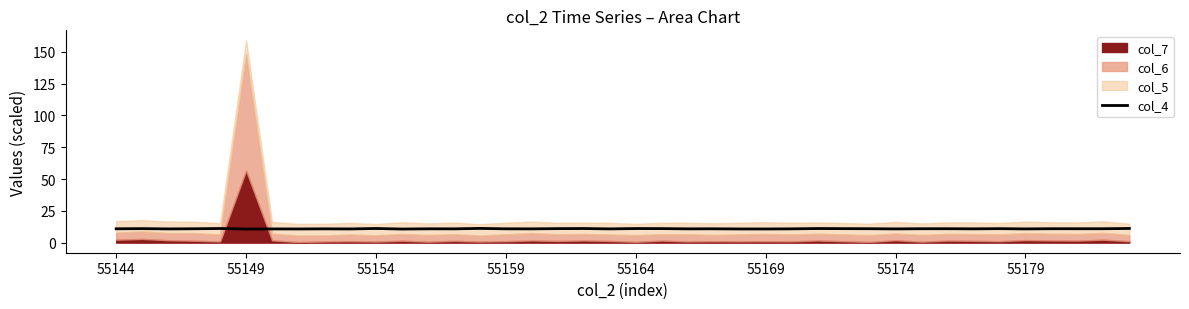

What is the lowest value of the col_4 series?

10.7